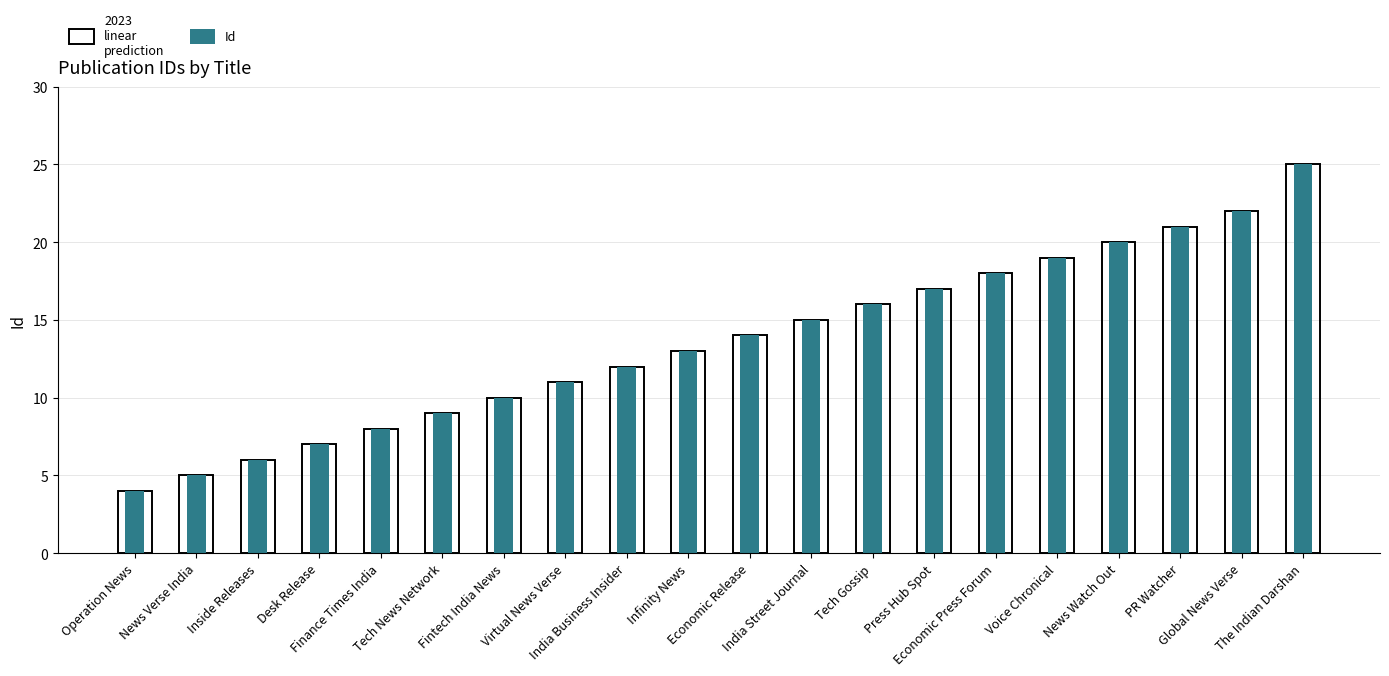

What is the average value of the Id series?

14